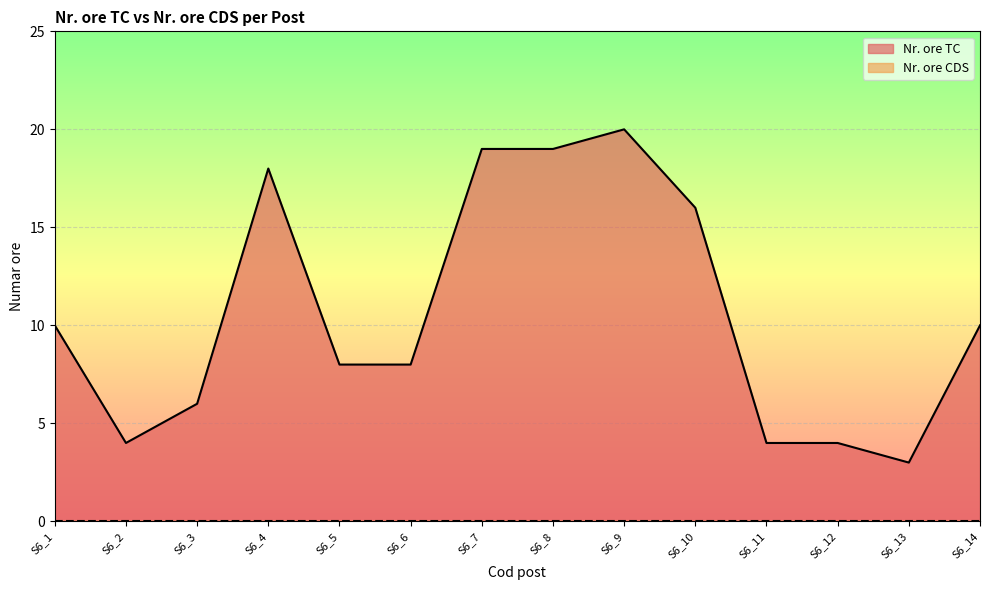

Rank the categories by value from lowest to highest.

S6_13, S6_2, S6_11, S6_12, S6_3, S6_5, S6_6, S6_1, S6_14, S6_10, S6_4, S6_7, S6_8, S6_9